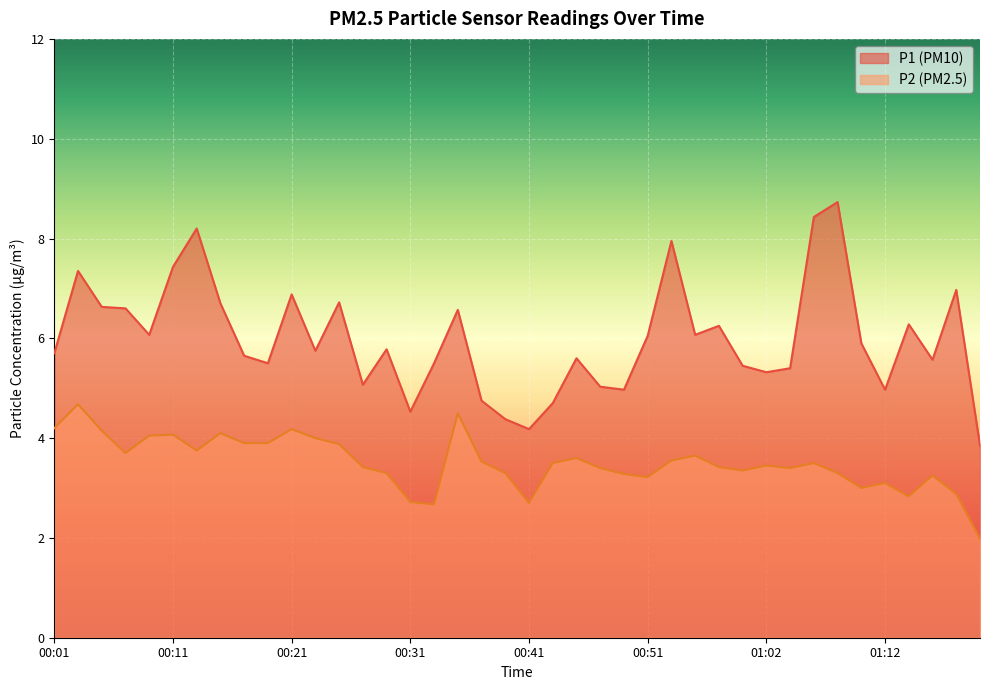

True or false: P1 and P2 cross at least once.

False